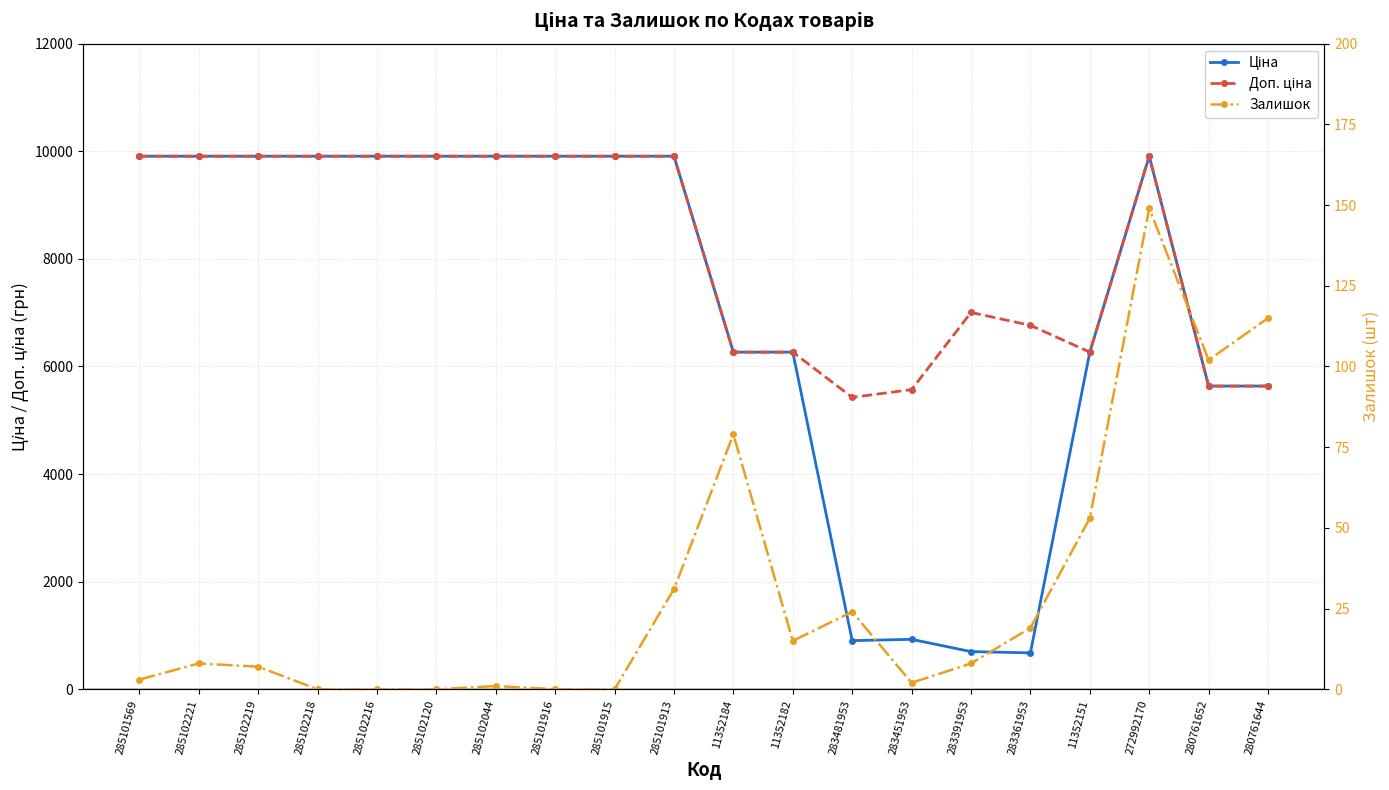

True or false: Доп. ціна has a value of 2904.4 at 285101915.

False